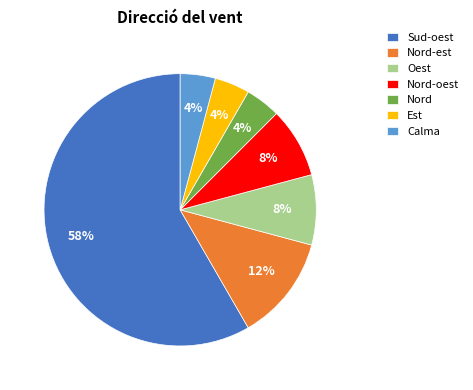

To the nearest percent, what is the average slice percentage?

14%